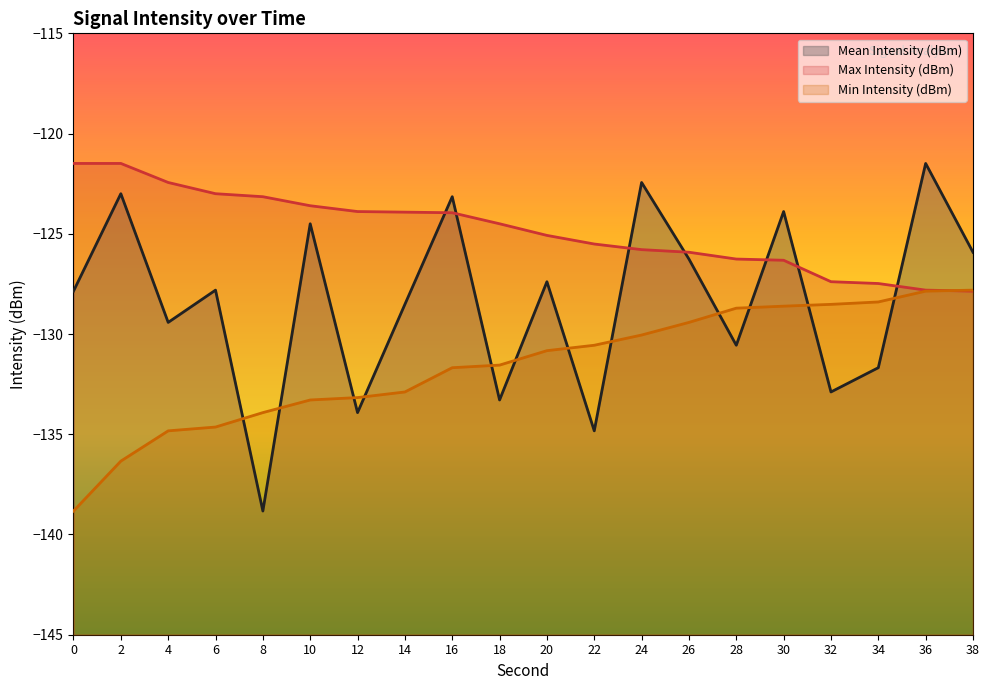

How many values in the Mean Intensity (dBm) series exceed -127?

8